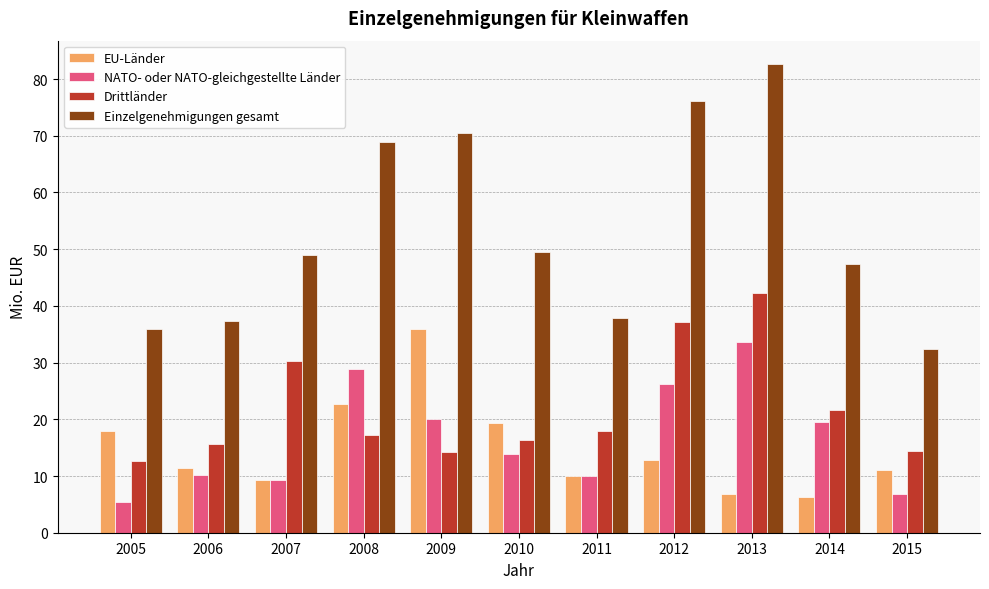

What is the value of the Einzelgenehmigungen gesamt bar at the 1st from the left?

36.0